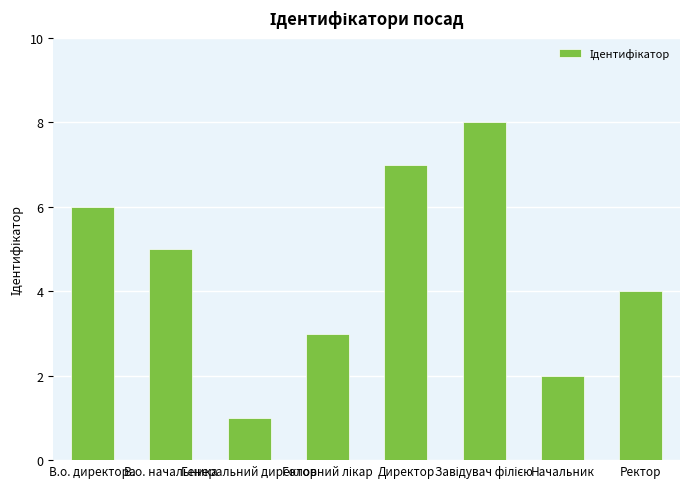

What is the difference between the maximum and second lowest values?

6